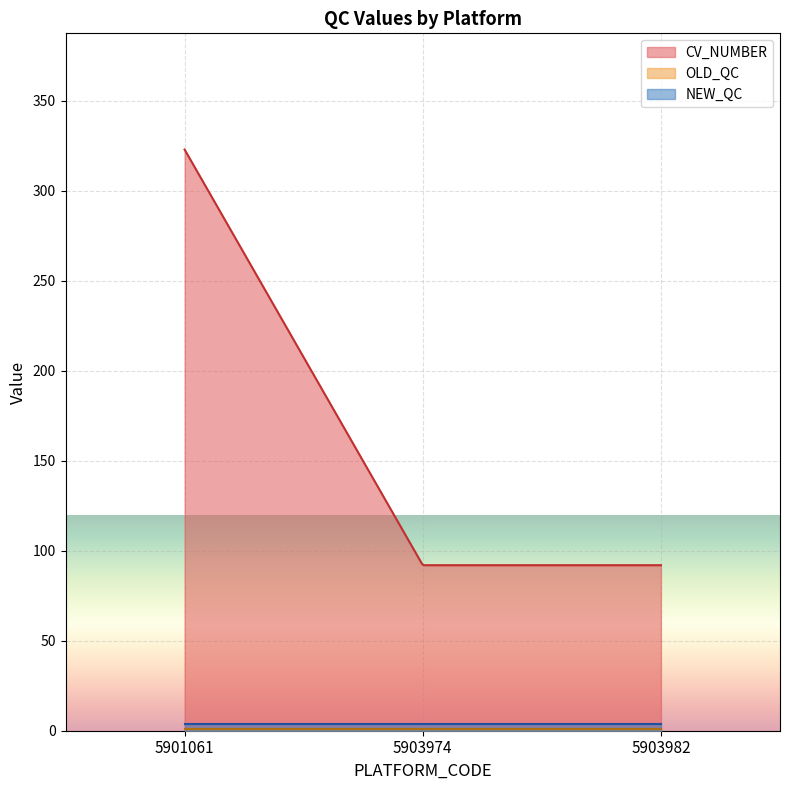

Is it true that CV_NUMBER equals 92 at 5903974?

True